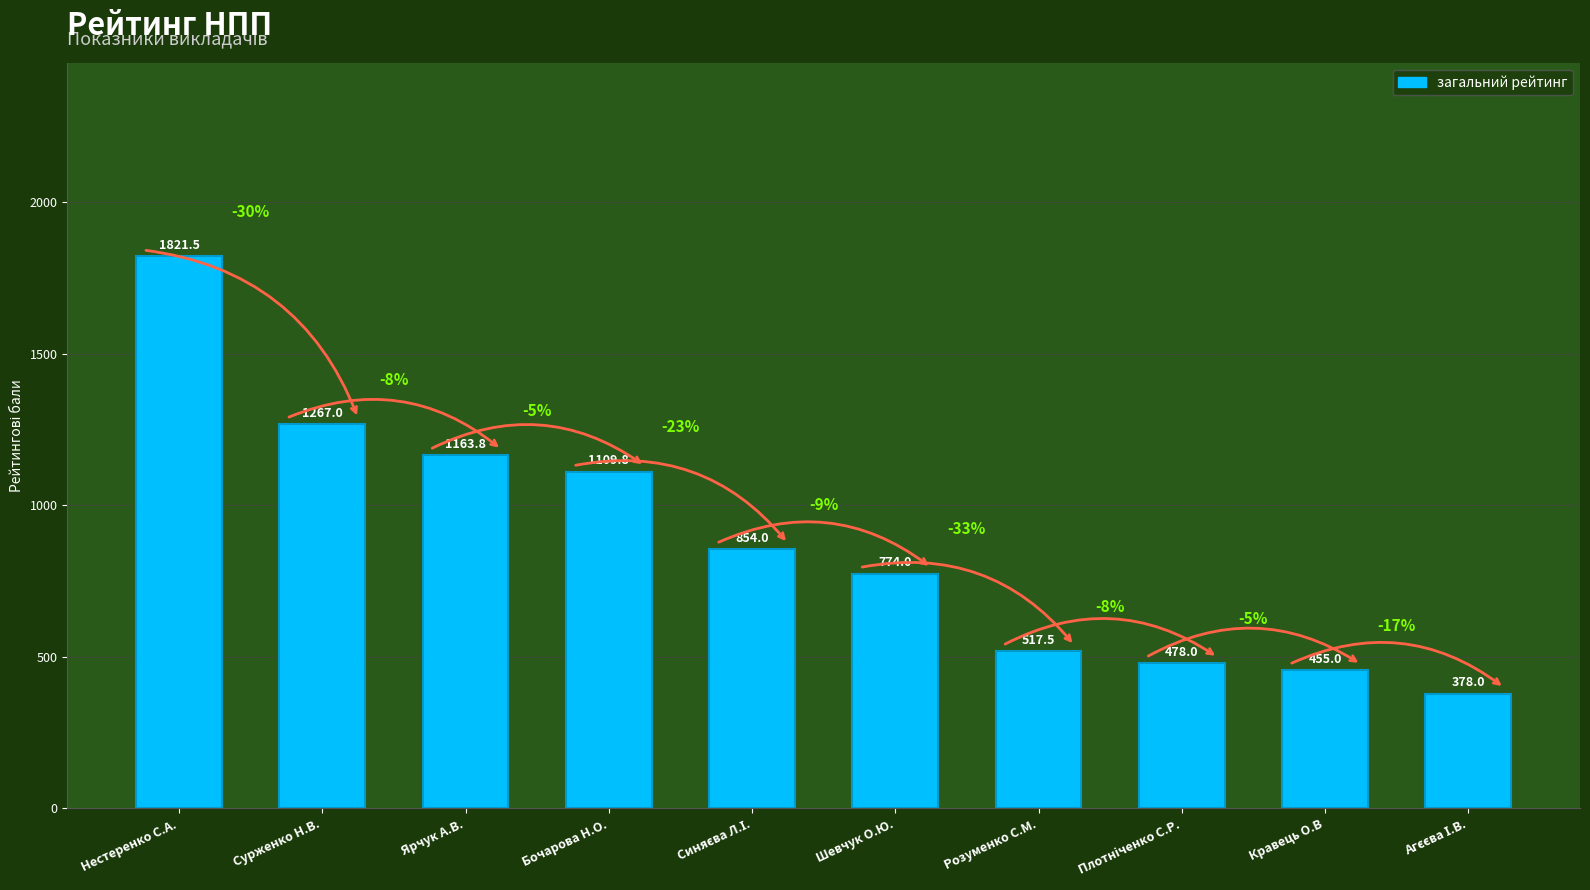

How many series are shown in this chart?

1